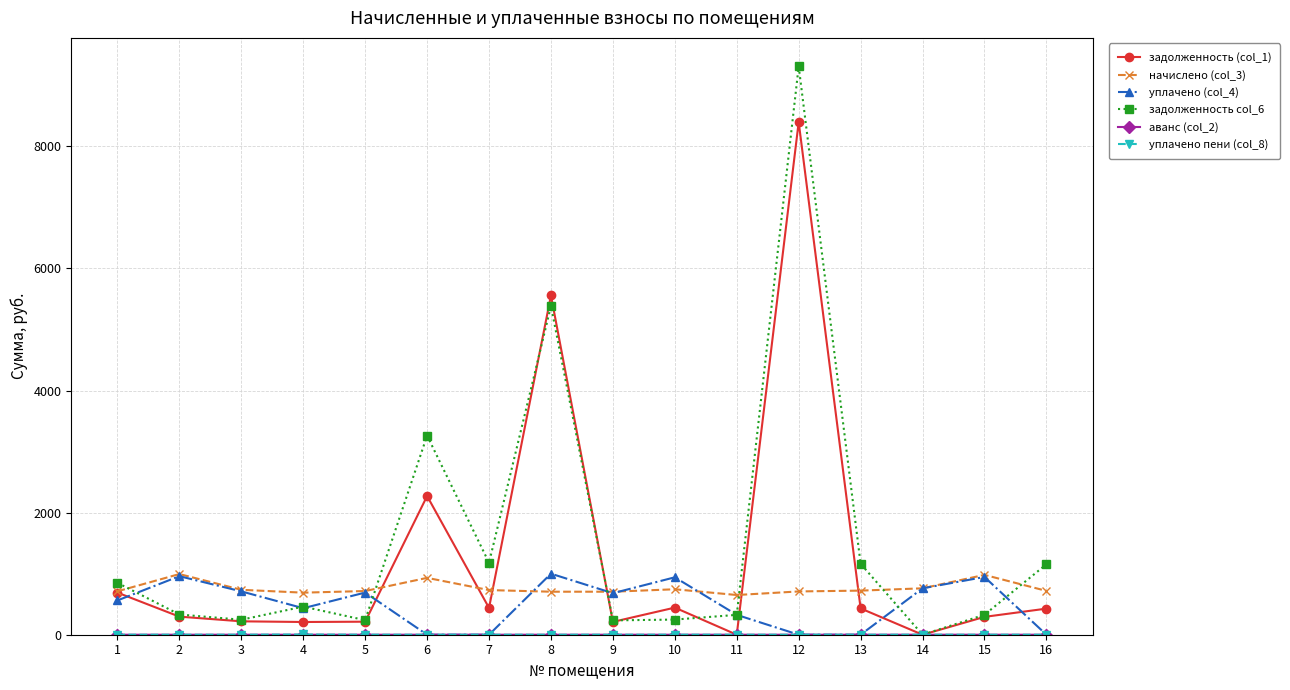

True or false: уплачено (col_4) has more than 1 points higher than both neighbors.

True